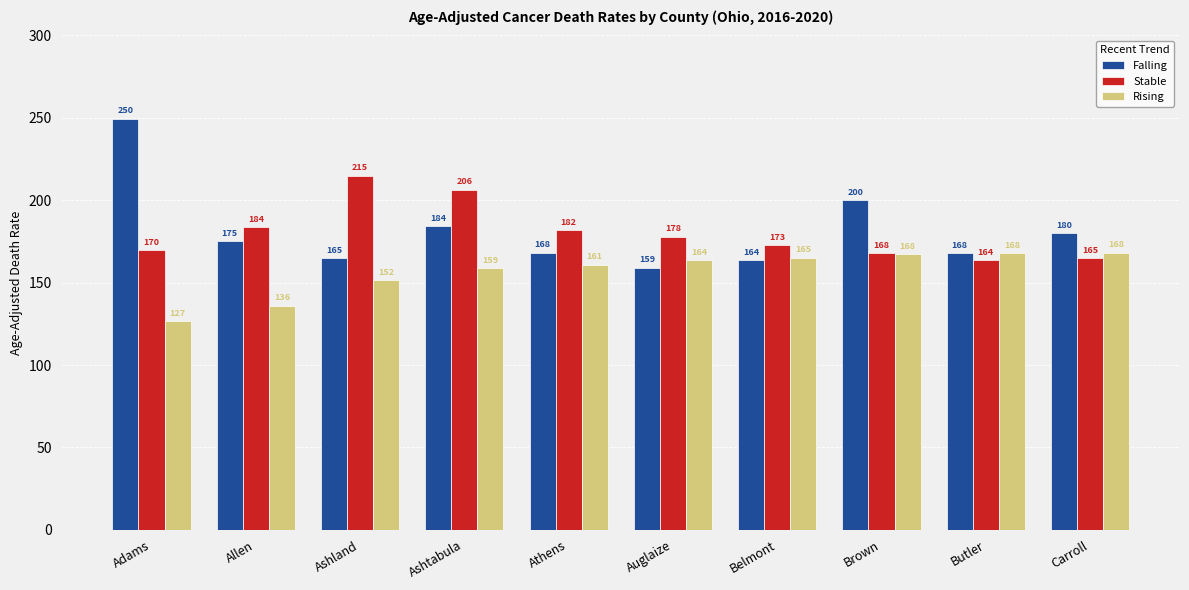

At which label does Stable reach its minimum?

Butler